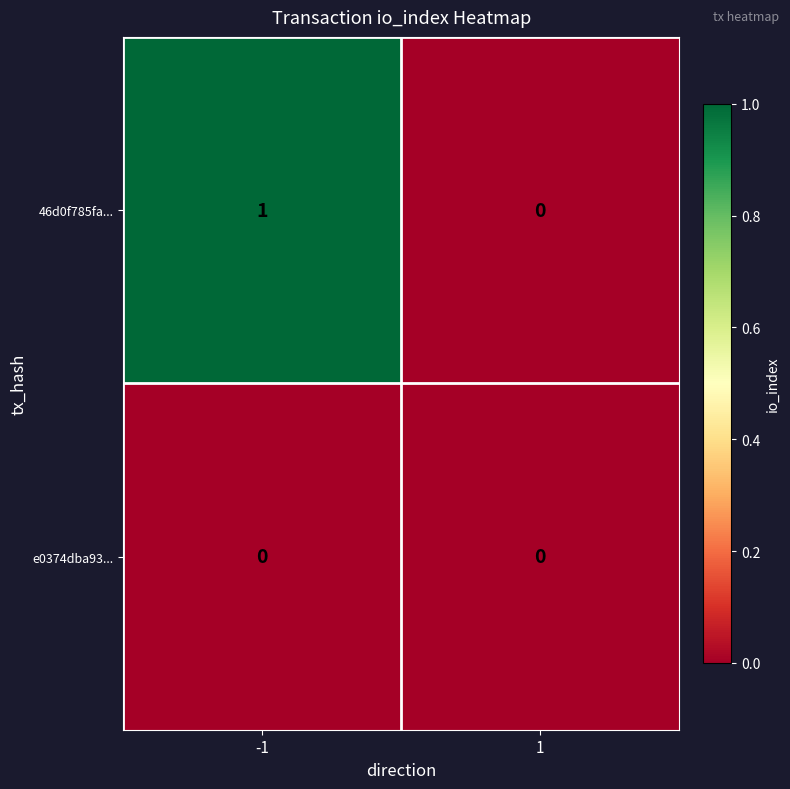

True or false: e0374dba93... has a value of 0 at -1.

True